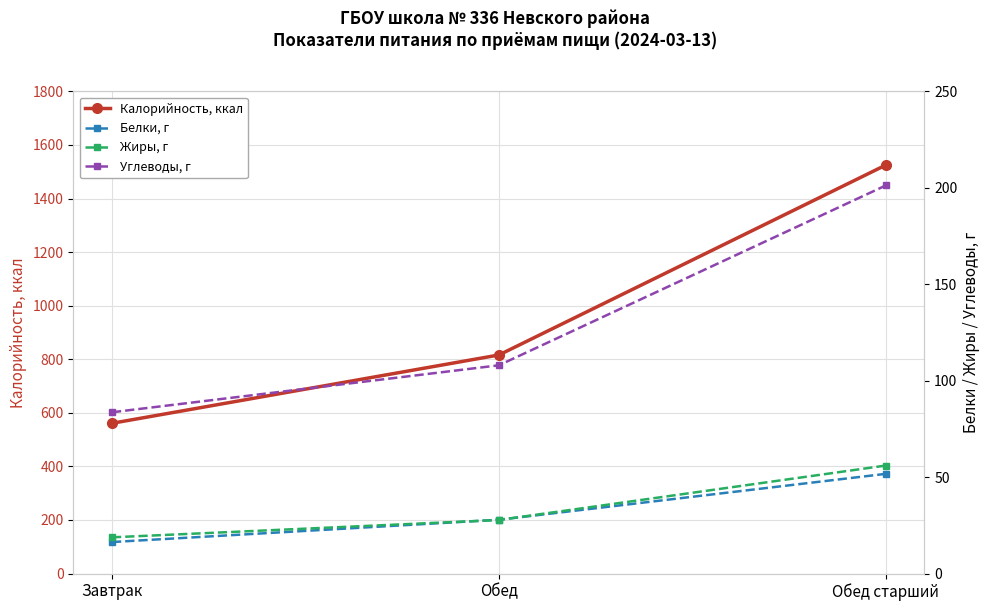

What is the minimum value shown in the chart?

16.3